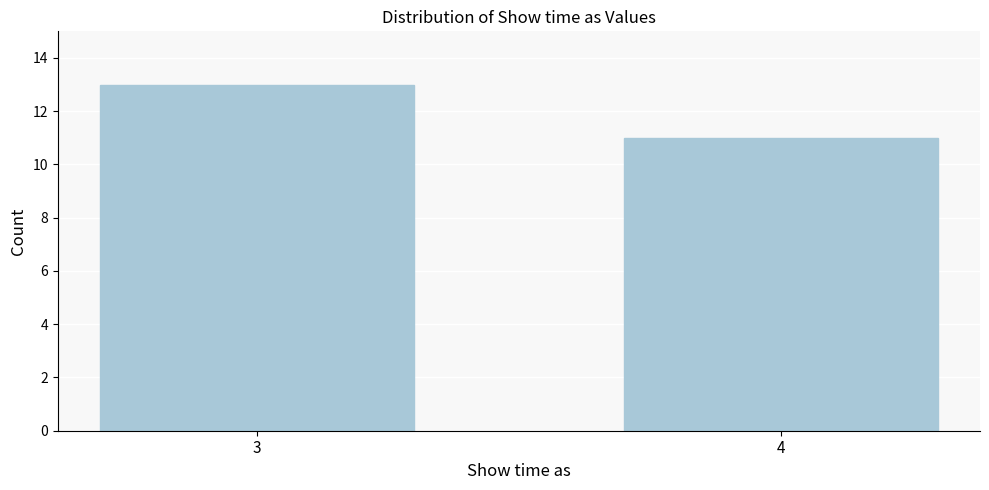

Reading right to left, transcribe all the data shown in this chart.

4=11	3=13